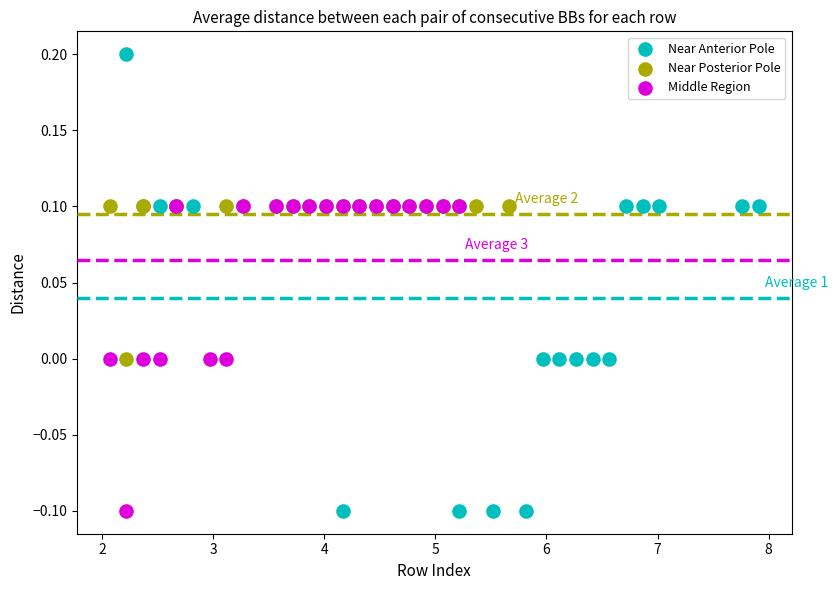

Which series has the widest spread of Y values?

Near Anterior Pole